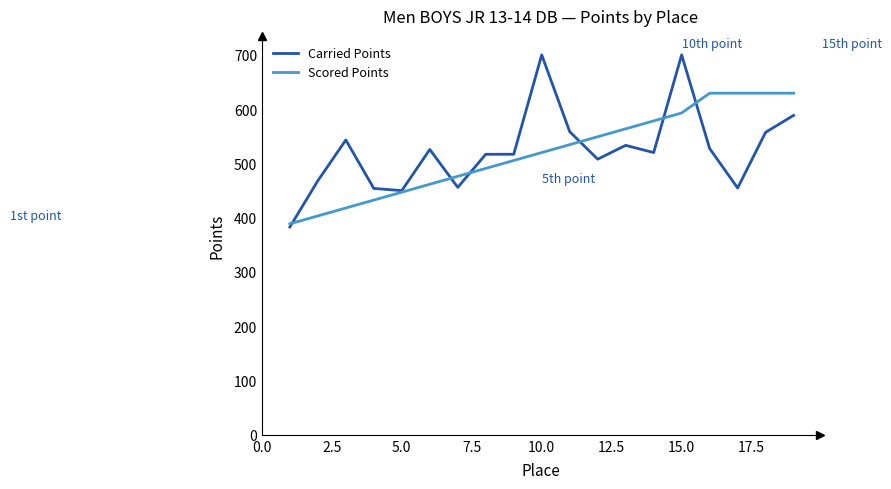

Which series has the widest spread of values?

Carried Points